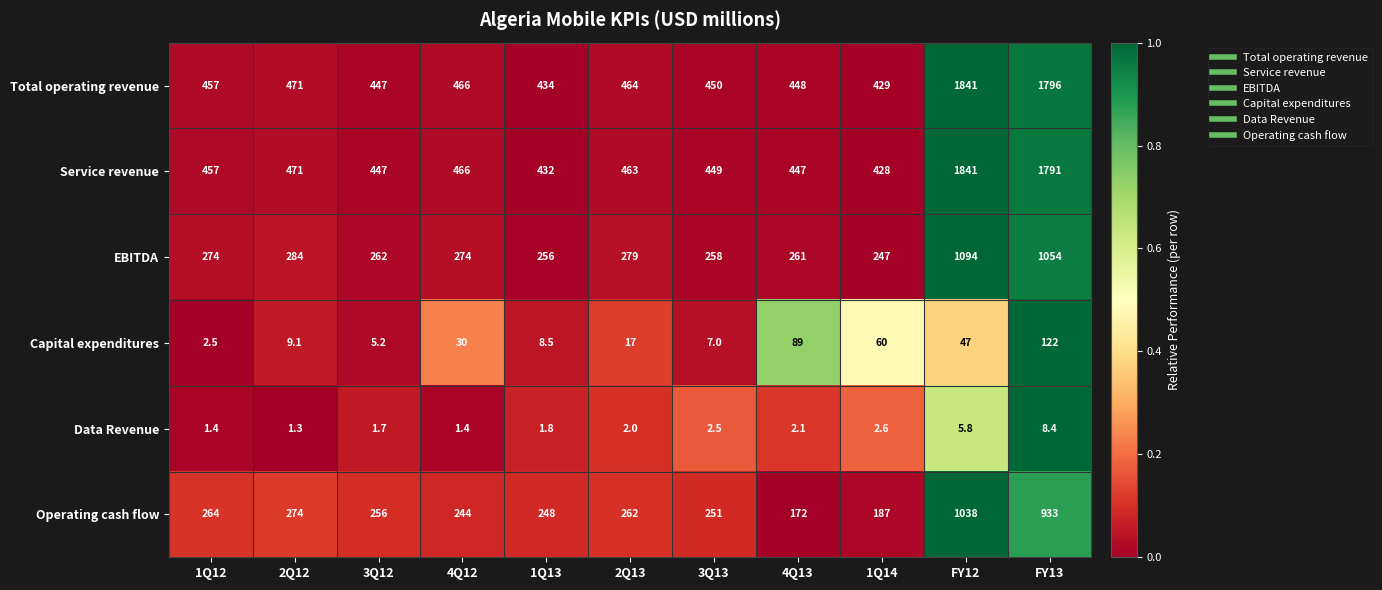

True or false: EBITDA has a value of 256.0 at 1Q13.

True